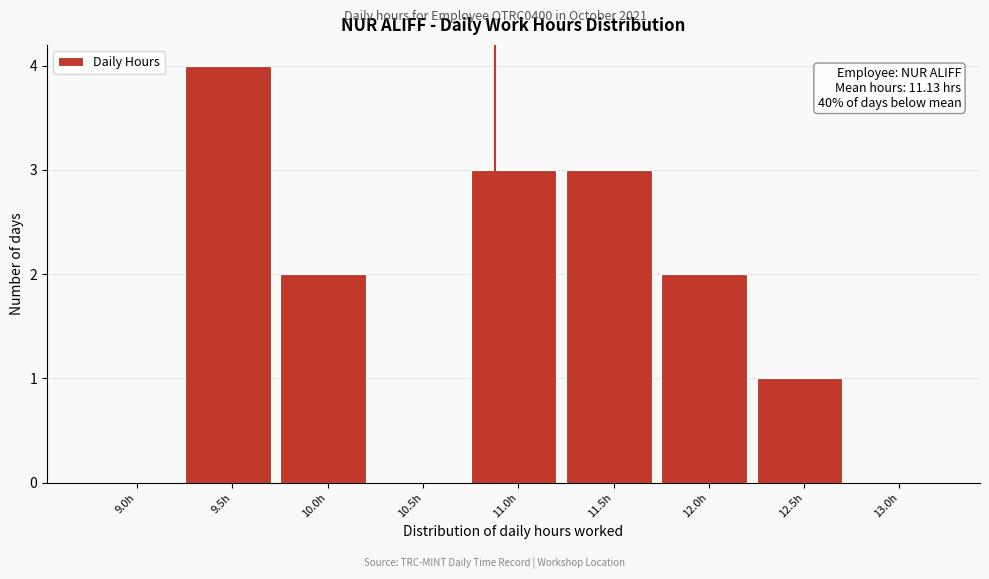

Reading right to left, what are all the values shown in this chart?

13.0h=0	12.5h=1	12.0h=2	11.5h=3	11.0h=3	10.5h=0	10.0h=2	9.5h=4	9.0h=0